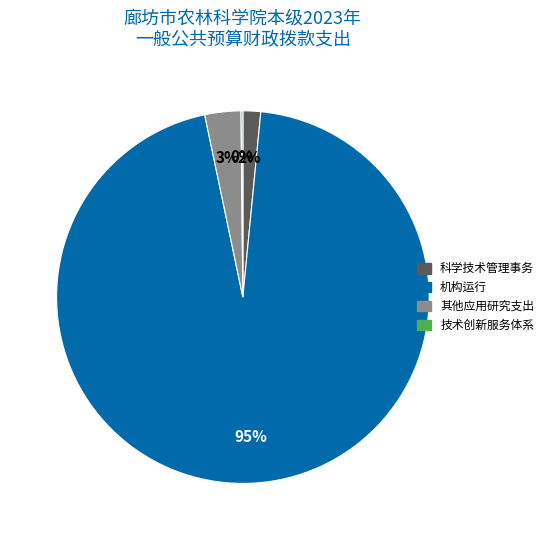

True or false: 机构运行 accounts for 95% of the total.

True